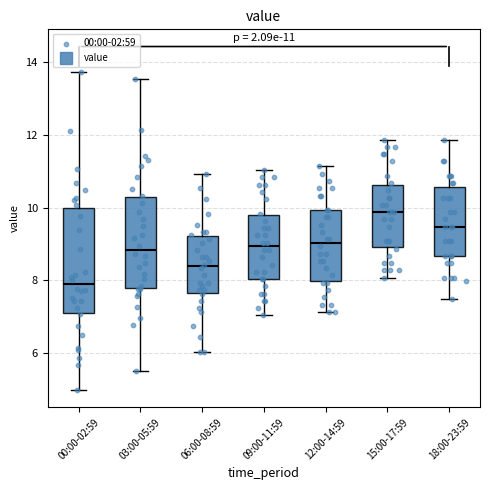

Which box has the lowest median line?

00:00-02:59